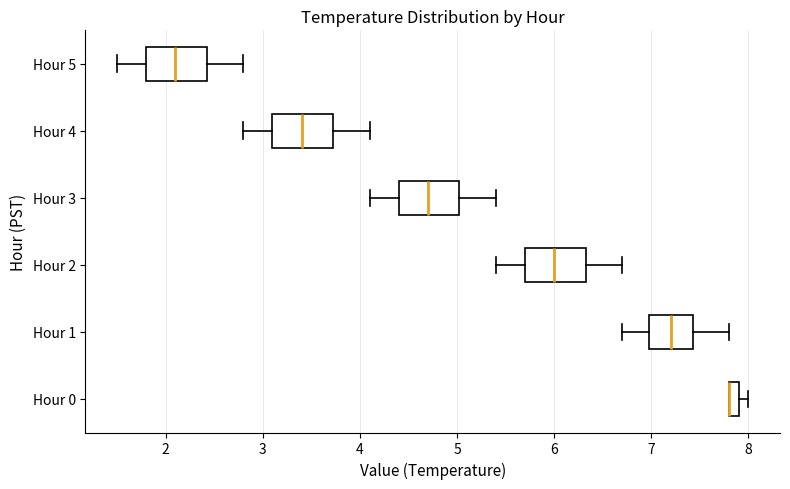

Where does the median line of the box for Hour 1 sit on the x-axis? The values are not printed on the chart, so give them approximately, as read against the axis.

7.2